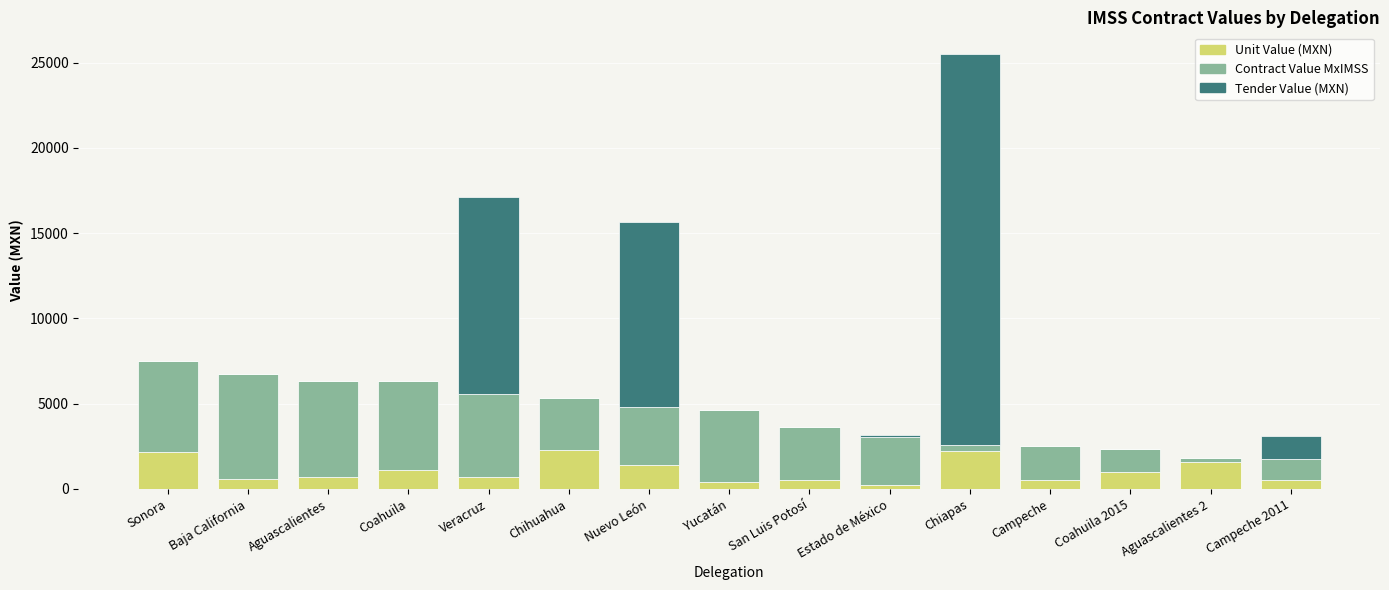

What is the total value across all series at Baja California?

6745.5